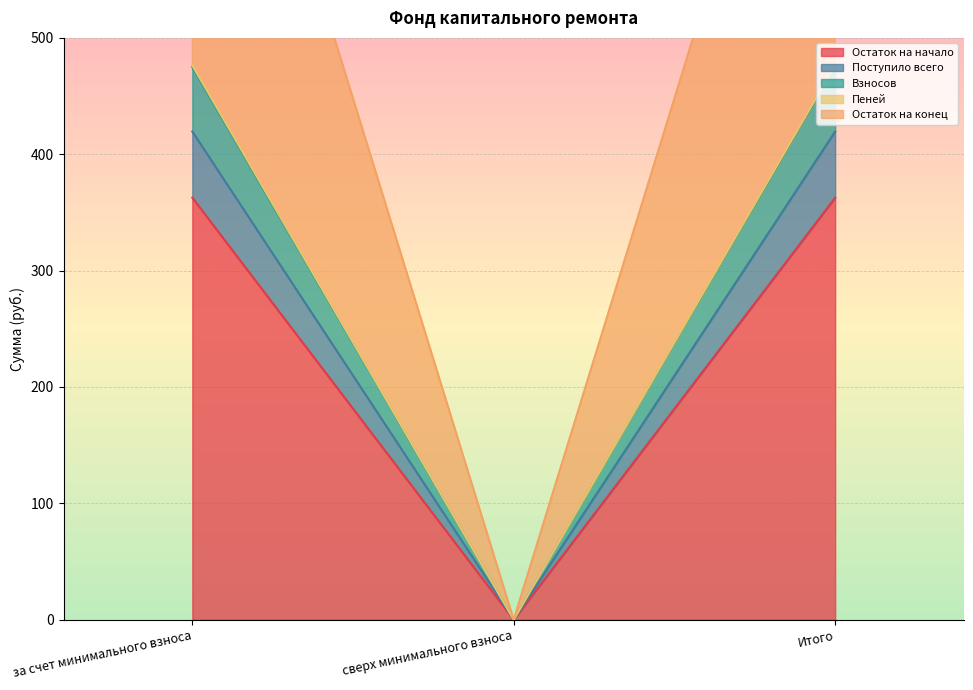

Is the value of Пеней at за счет минимального взноса greater than the value of Остаток на конец at Итого?

No